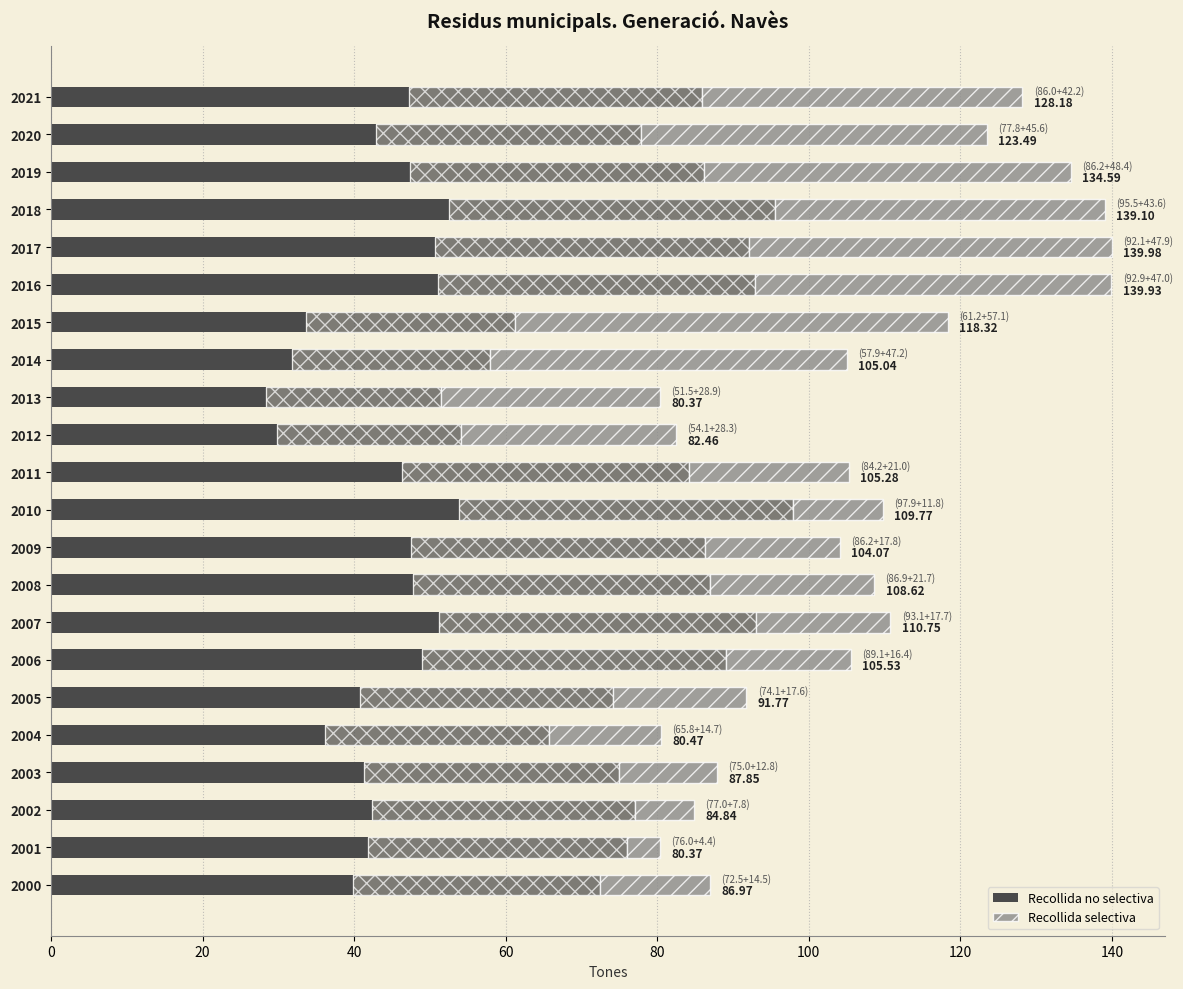

How many categories are shown in the chart?

22